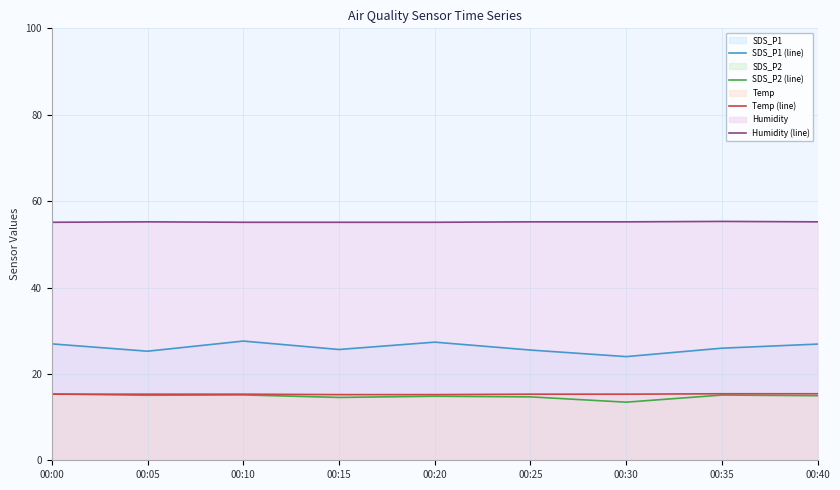

In SDS_P2 (line), how many points are lower than both neighbors (excluding endpoints)?

3